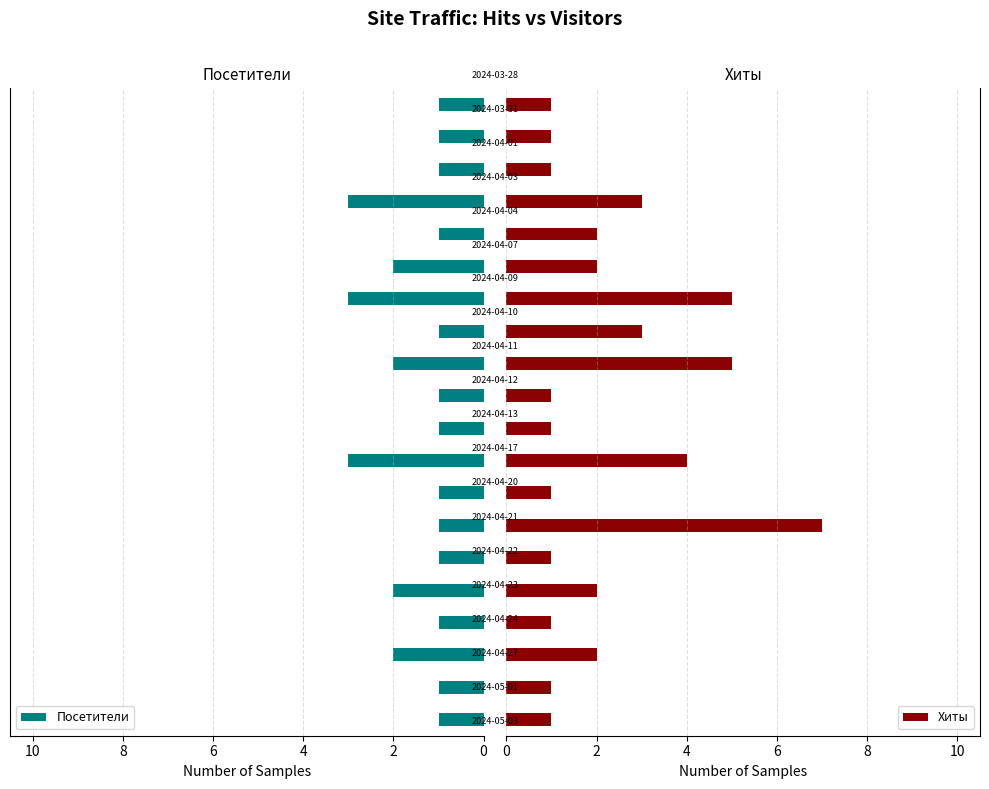

What is the difference between the maximum and minimum values in the Посетители series?

2